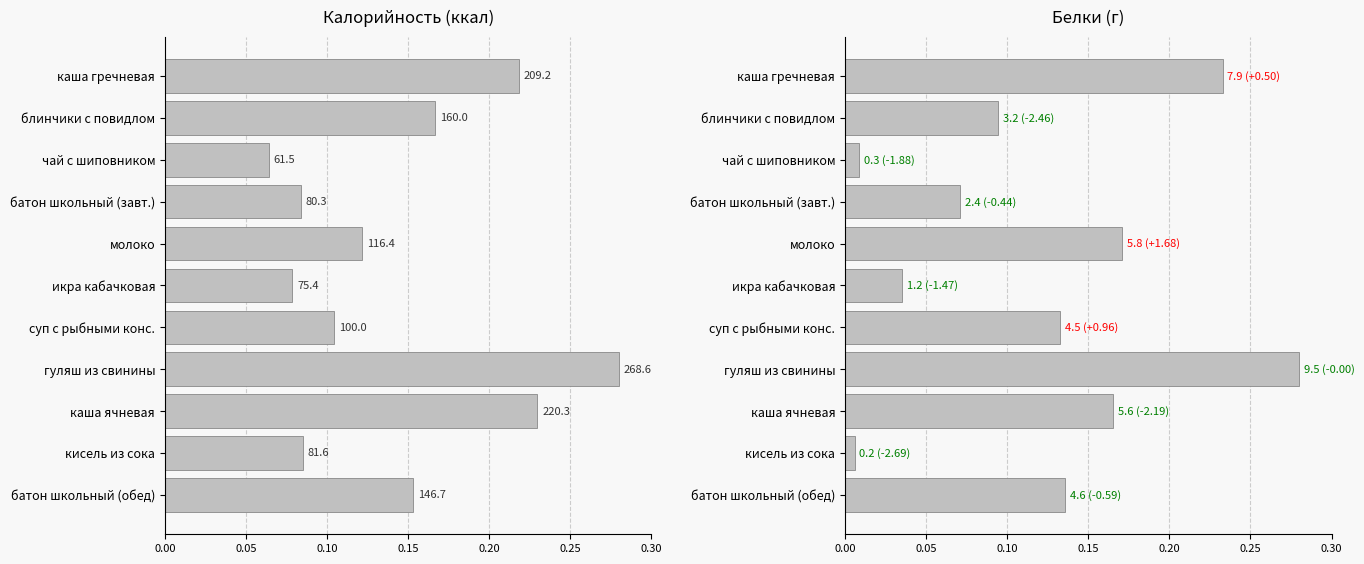

At how many categories does at least one series exceed 0?

11